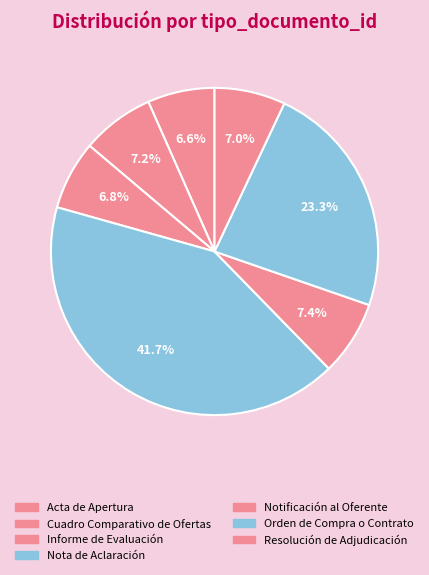

How many slices are in this pie chart?

7